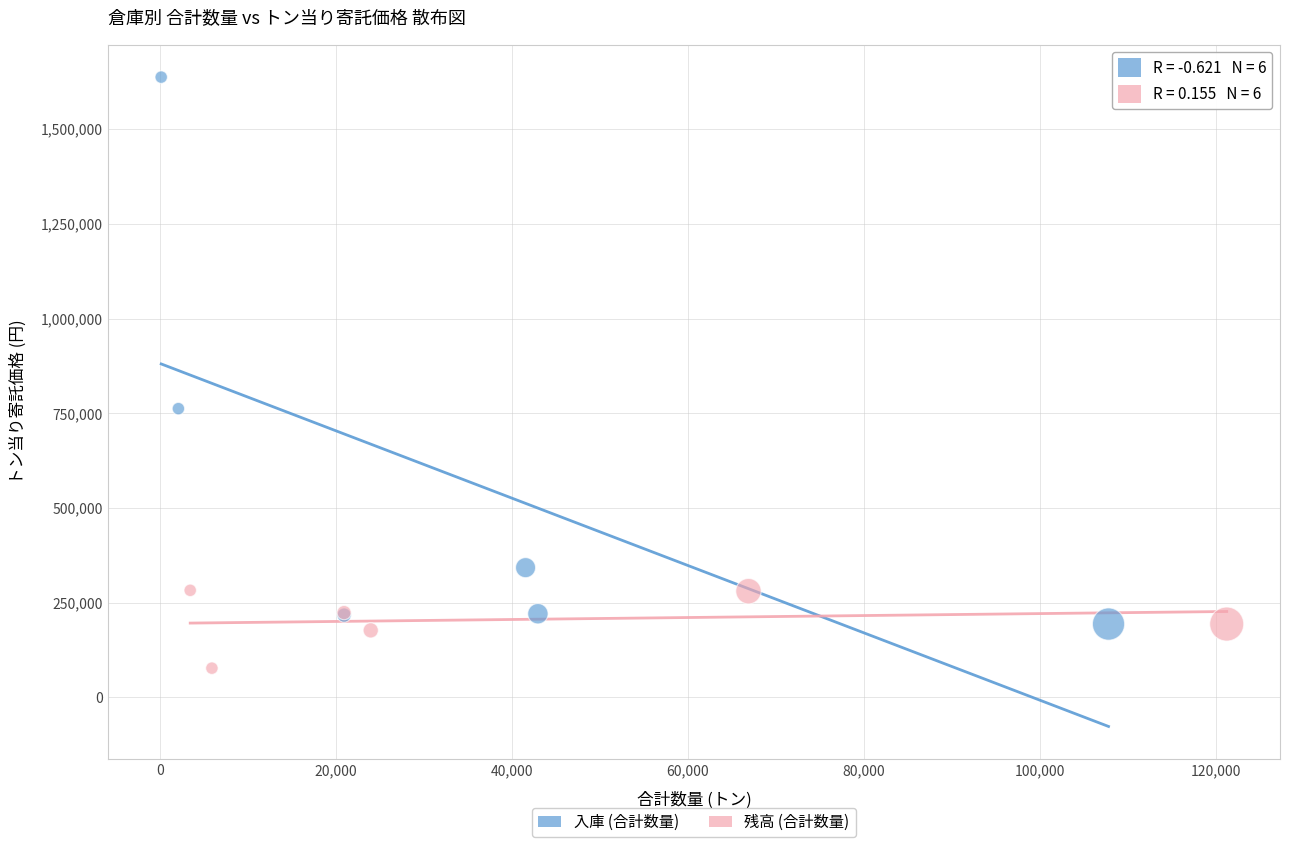

Which series contains the lowest Y value?

残高 (合計数量)